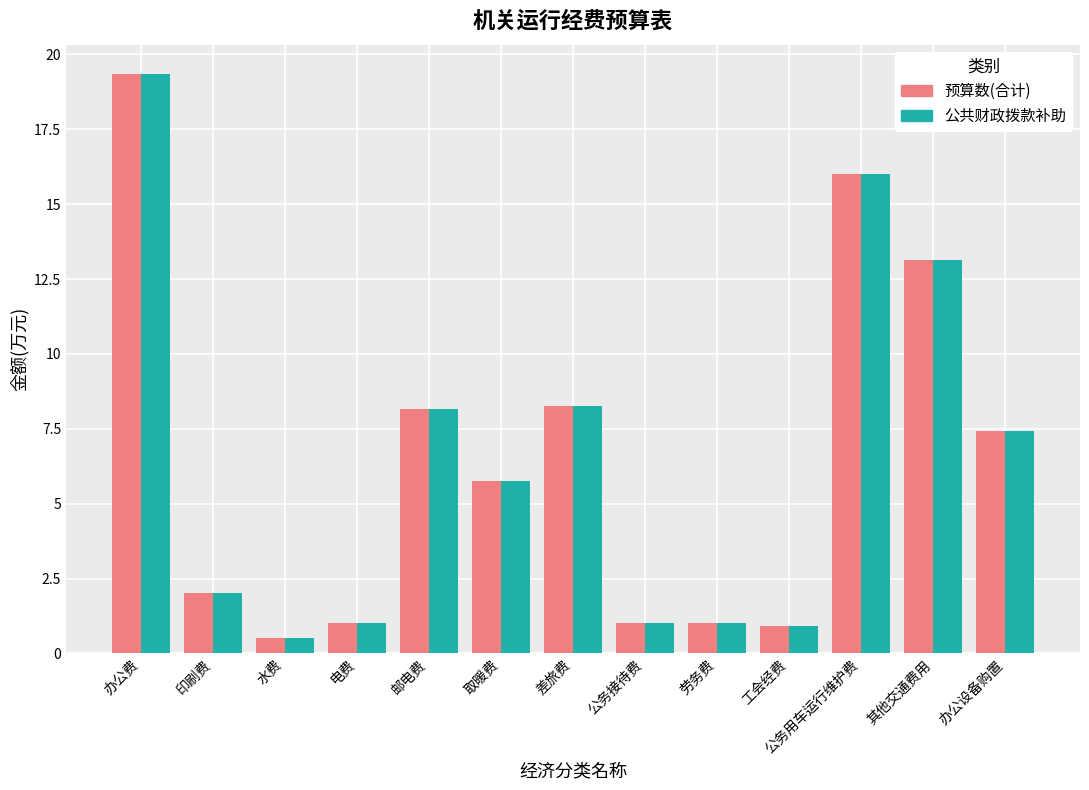

What is the difference between the second highest and minimum values in the 预算数(合计) series?

15.5